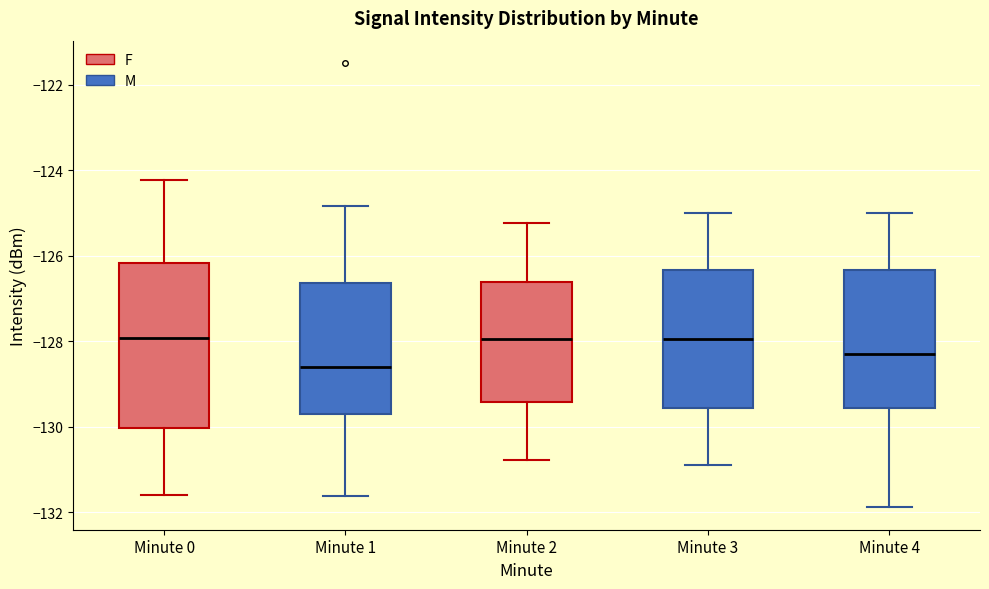

Which box has the lowest median line?

Minute 1